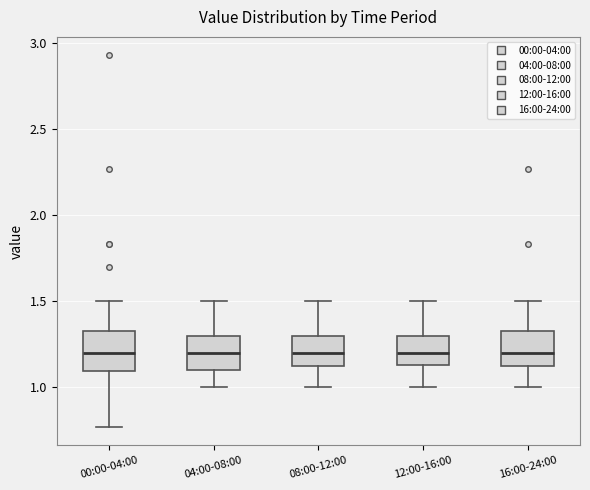

Where does the lower whisker of the box for 08:00-12:00 end on the y-axis? The values are not printed on the chart, so give them approximately, as read against the axis.

1.00